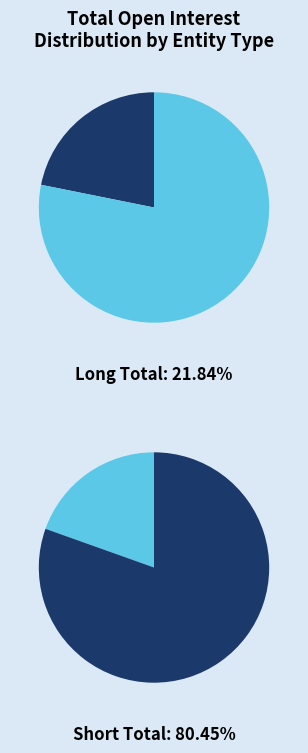

What percentage do Other Financial Institutions and Investment Firms or credit institutions together represent?

34.3%